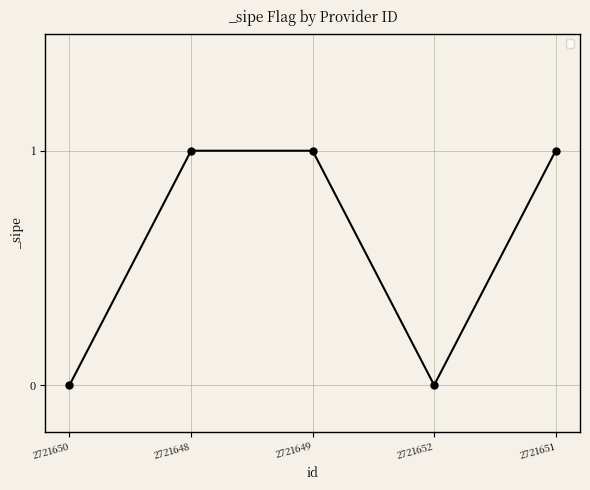

The chart shows a value of 0 at 2721650. True or false?

True